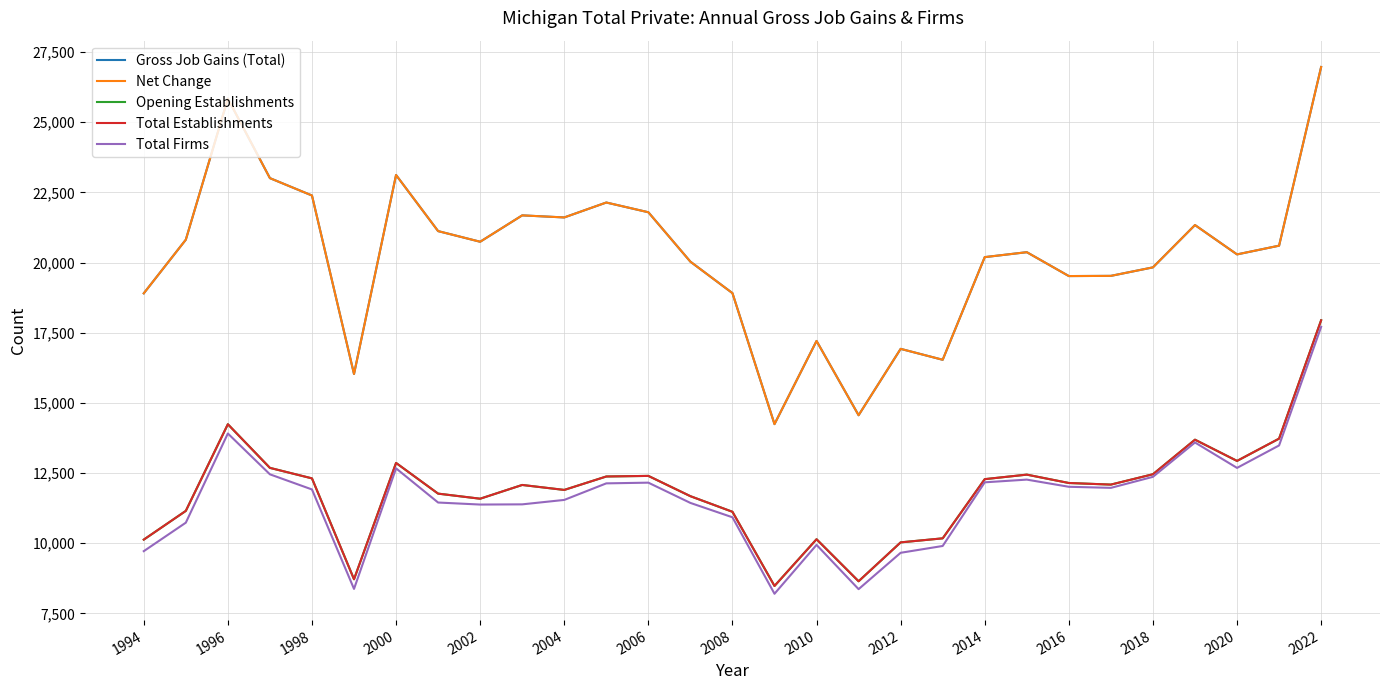

Does the chart have visible grid lines?

Yes